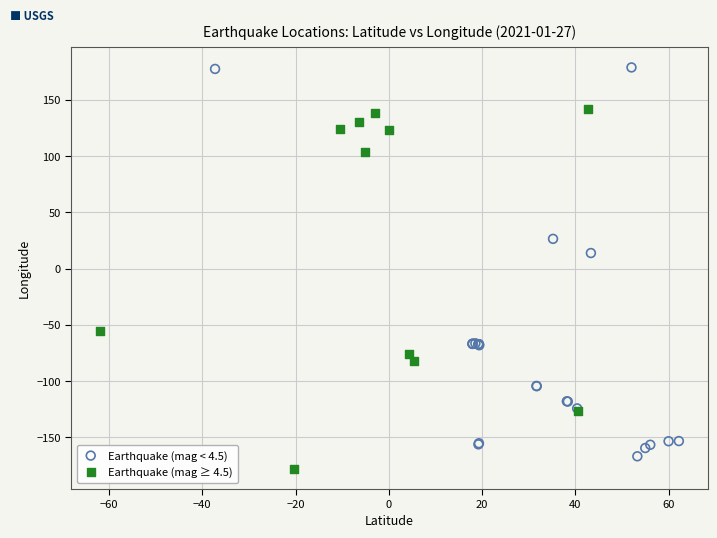

Which series reaches the minimum Y coordinate?

Earthquake (mag ≥ 4.5)